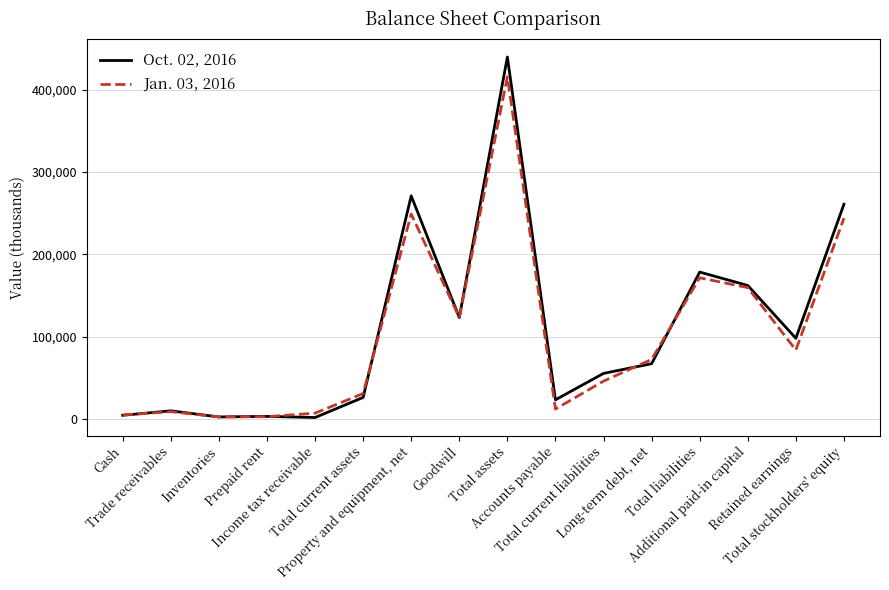

What is the maximum value shown in the chart?

439487